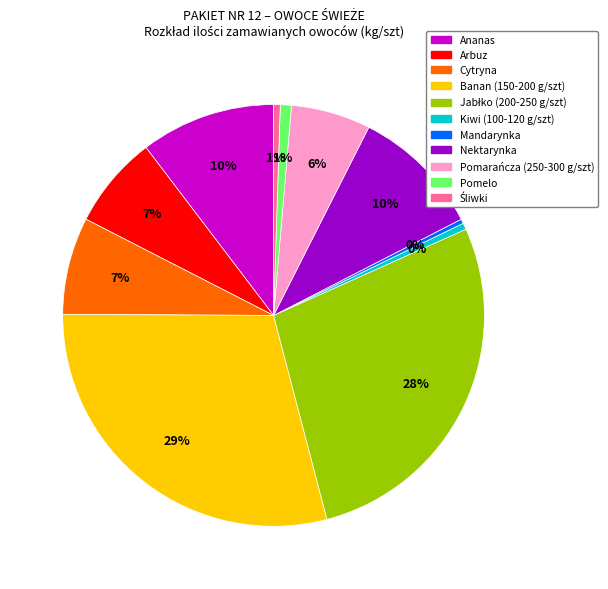

Combined, do Kiwi (100-120 g/szt) and Nektarynka account for over 50%?

No